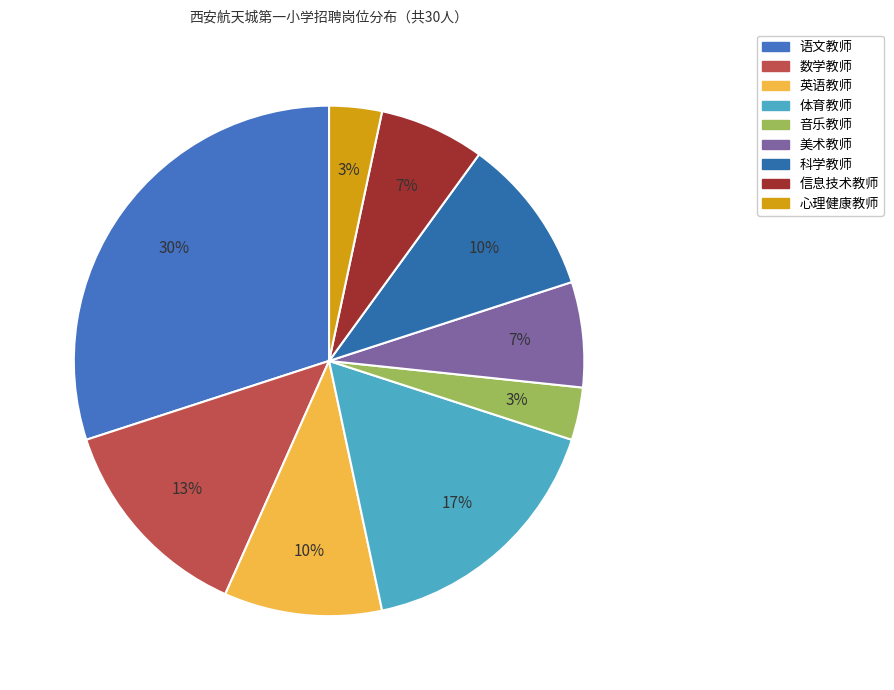

Combined, do 科学教师 and 音乐教师 account for over 50%?

No